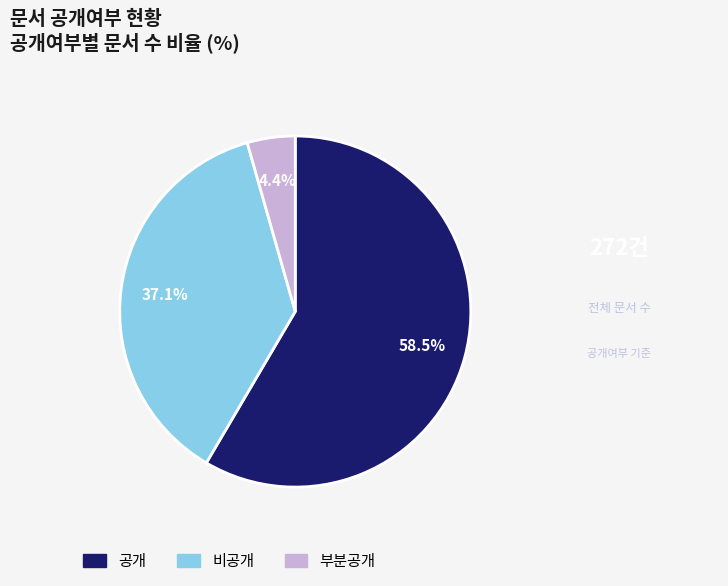

True or false: 공개 accounts for 71% of the total.

False